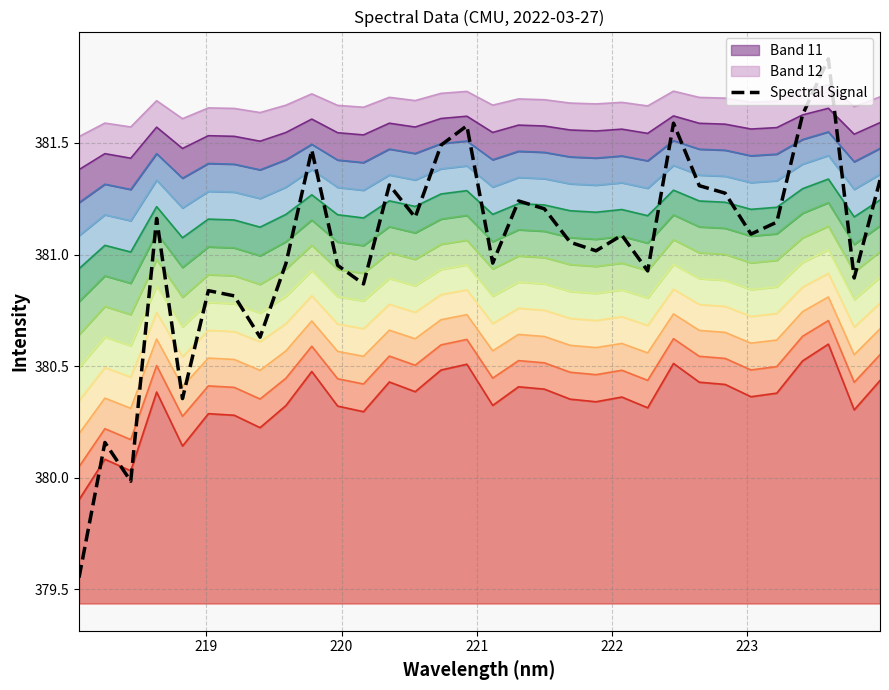

At which label is the value closest to 380?

220